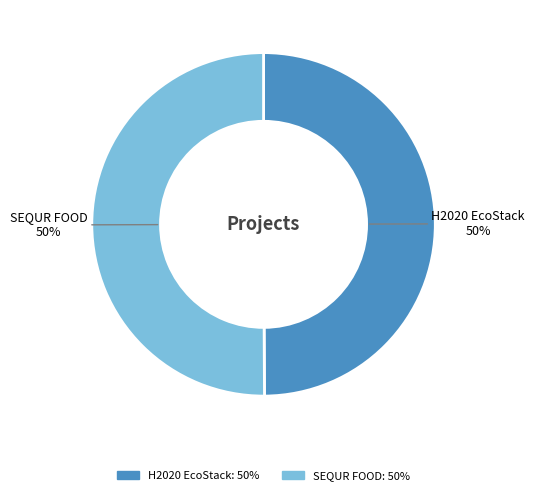

What percentage is the SEQUR FOOD slice, to the nearest percent?

50%